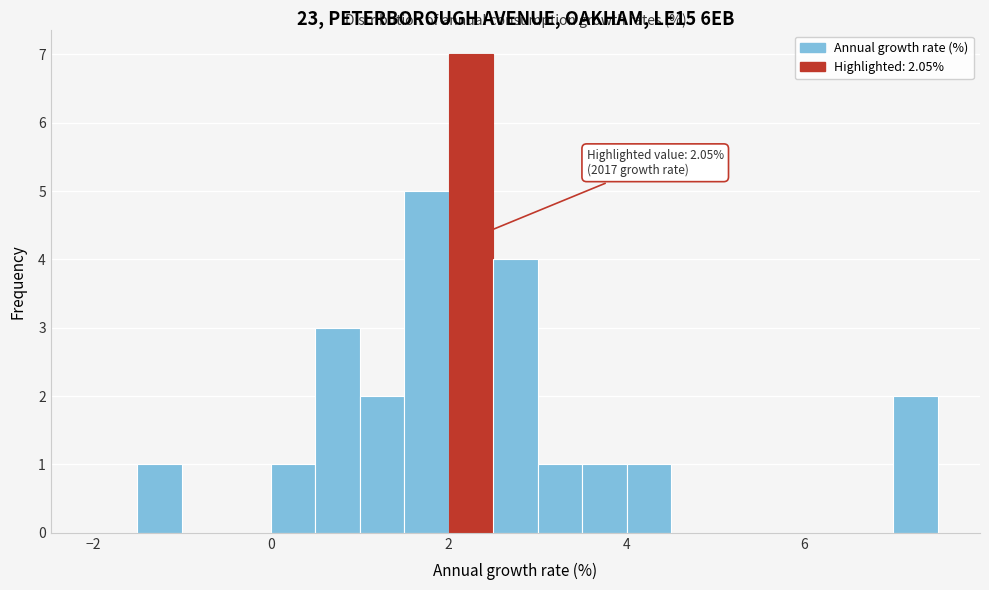

Around what value on the x-axis is the tallest bar? Give the approximate position of its centre, as read against the axis.

2.2